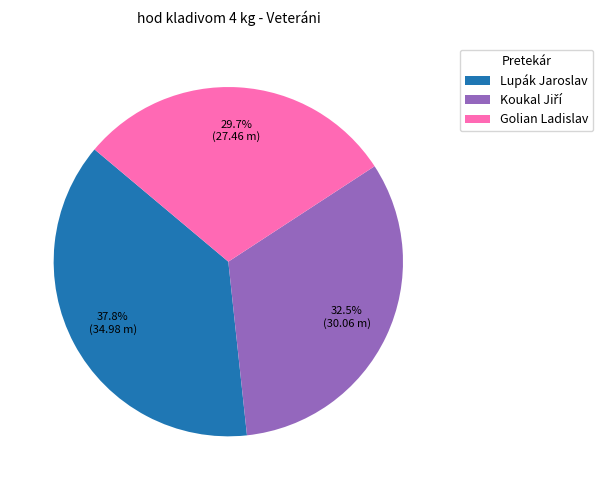

Is it true that Golian Ladislav is 44% of the pie?

False